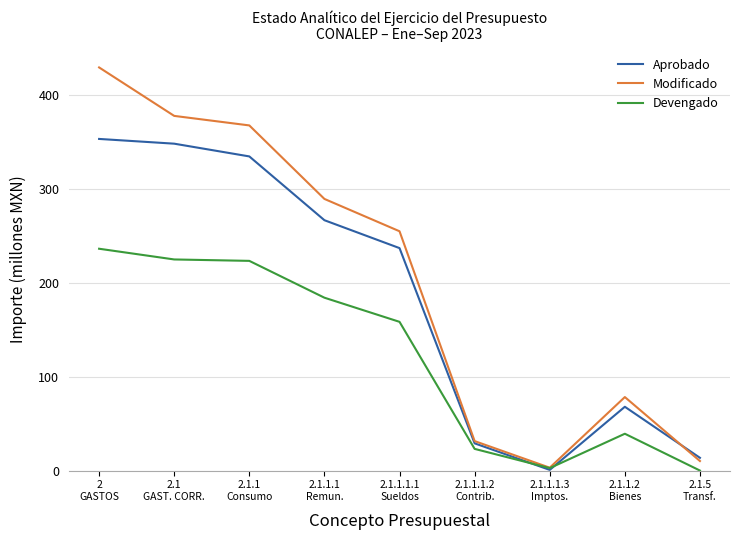

What is the maximum value shown in the chart?

429.3